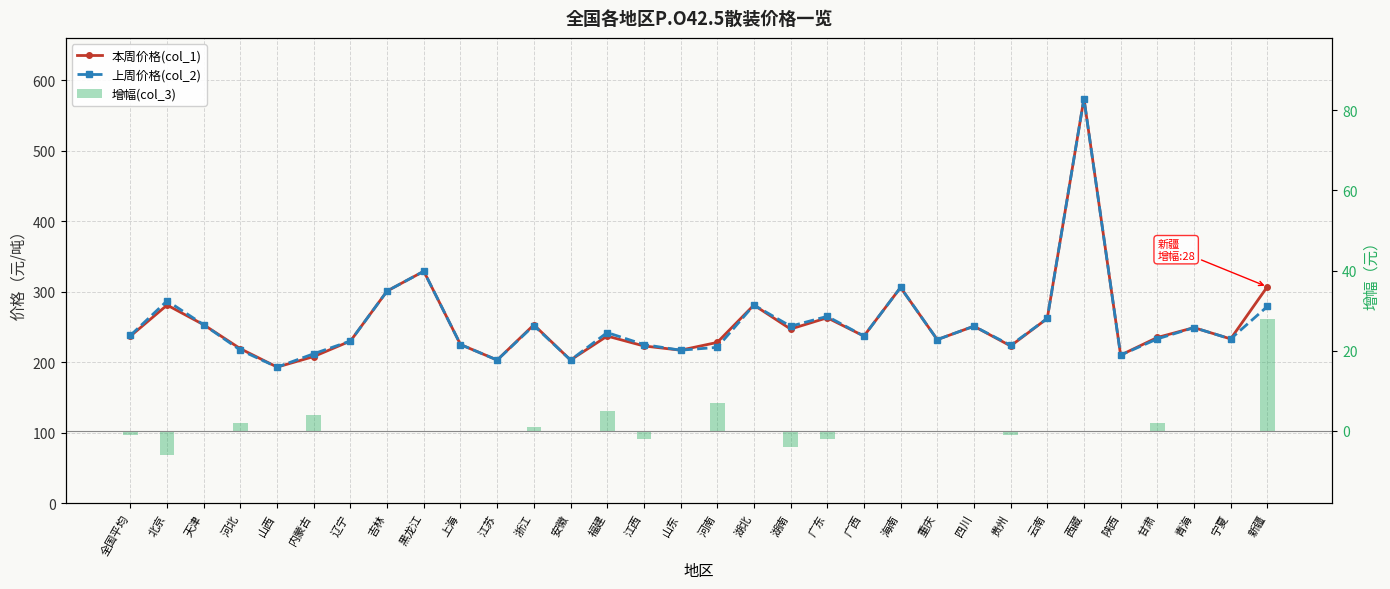

What is the sum of all 上周价格(col_2) values?

8135